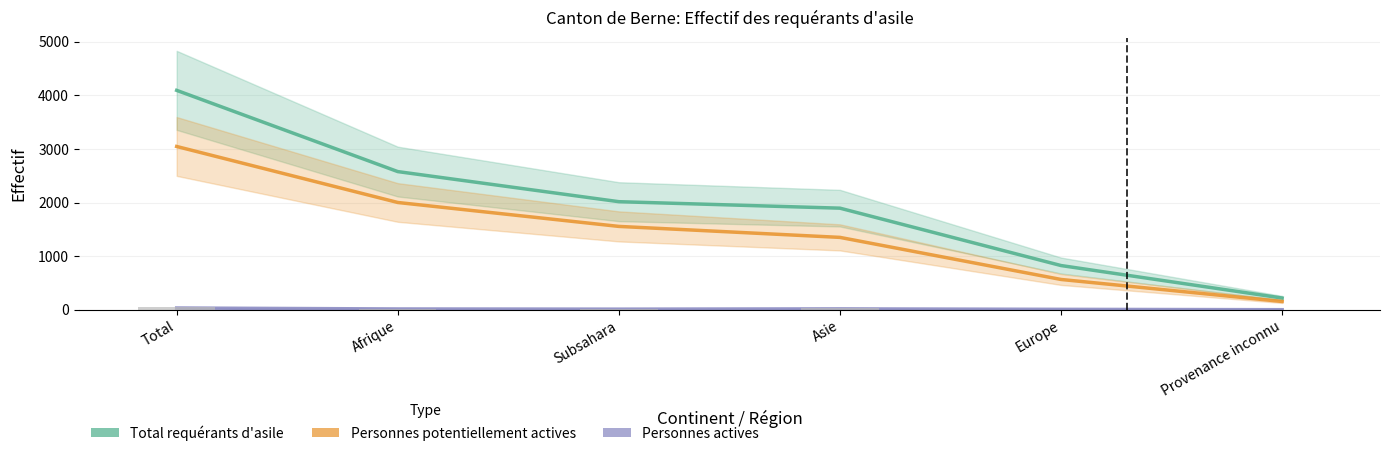

List the labels in order of Total requérants d'asile value, smallest first.

Provenance inconnu, Europe, Asie, Subsahara, Afrique, Total